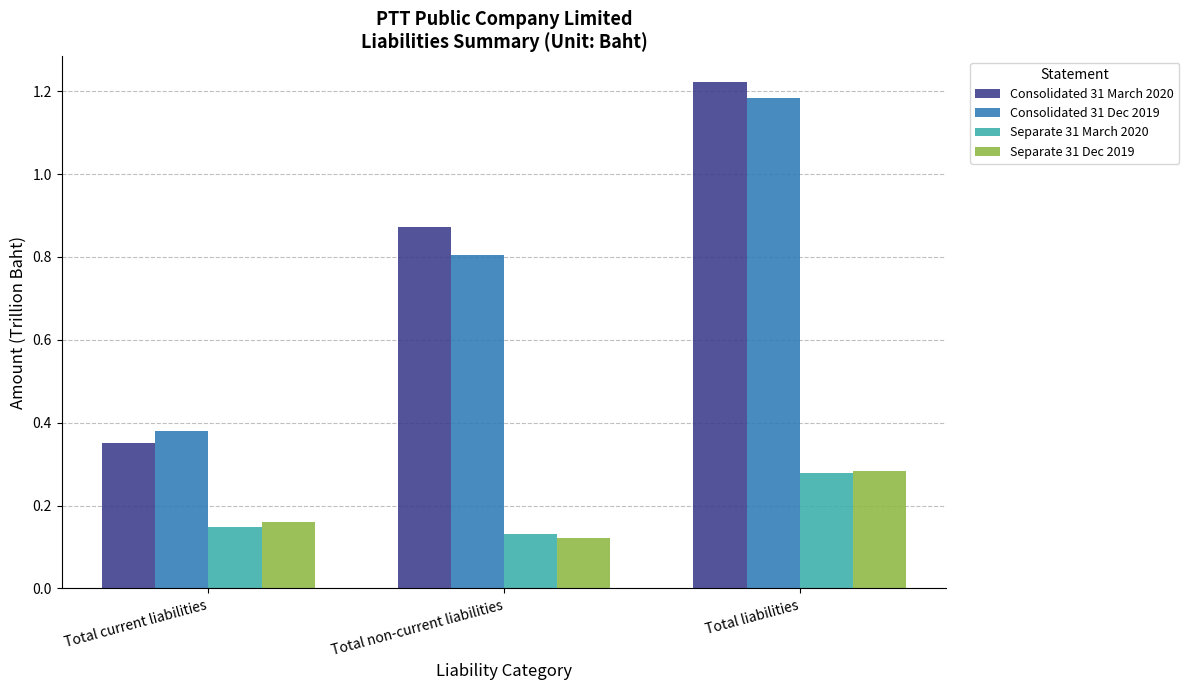

What is the sum of all Separate 31 Dec 2019 values?

0.6